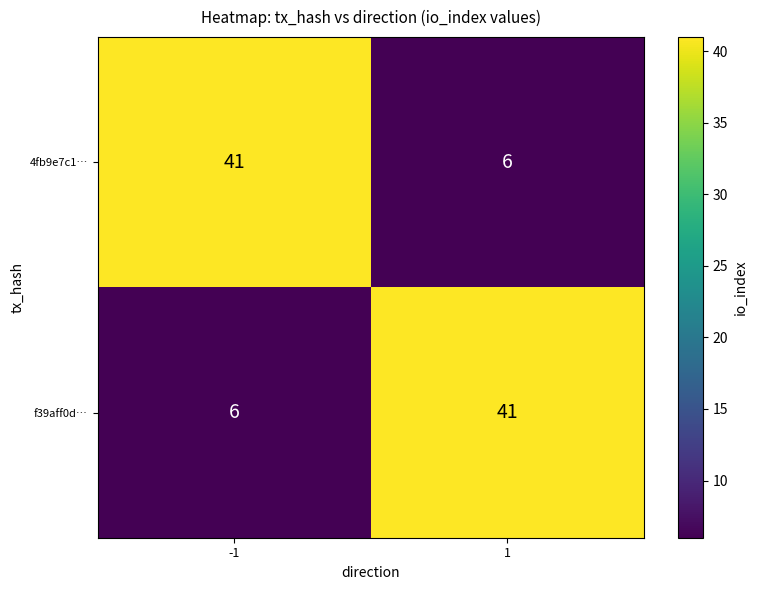

What is the spread (max minus min) of values at -1?

35